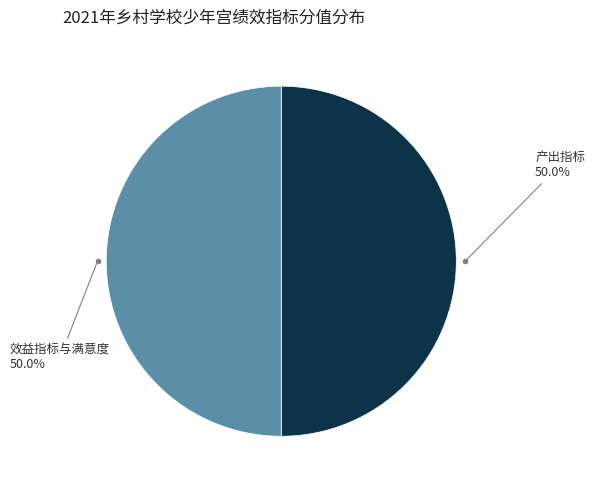

How many segments does this pie chart have?

2